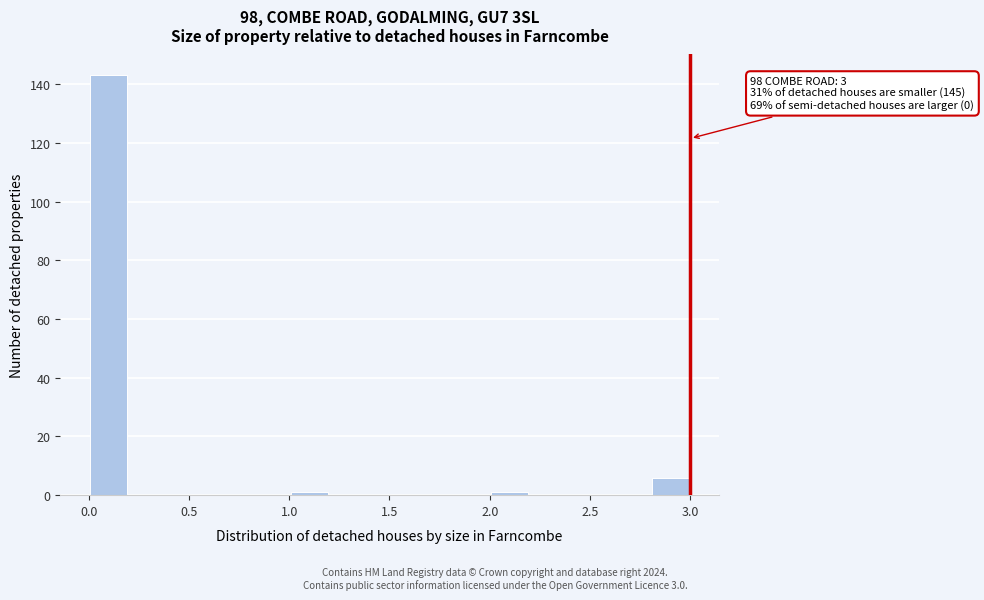

Over which range of the x-axis is the bar tallest?

0.0 to 0.2